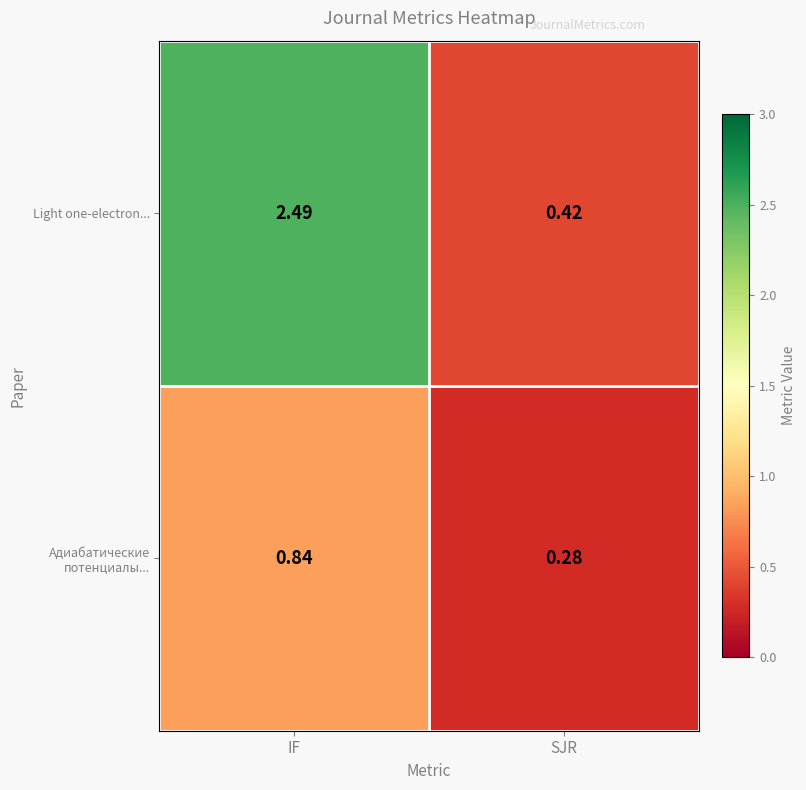

Which label corresponds to the smallest value in the chart?

SJR